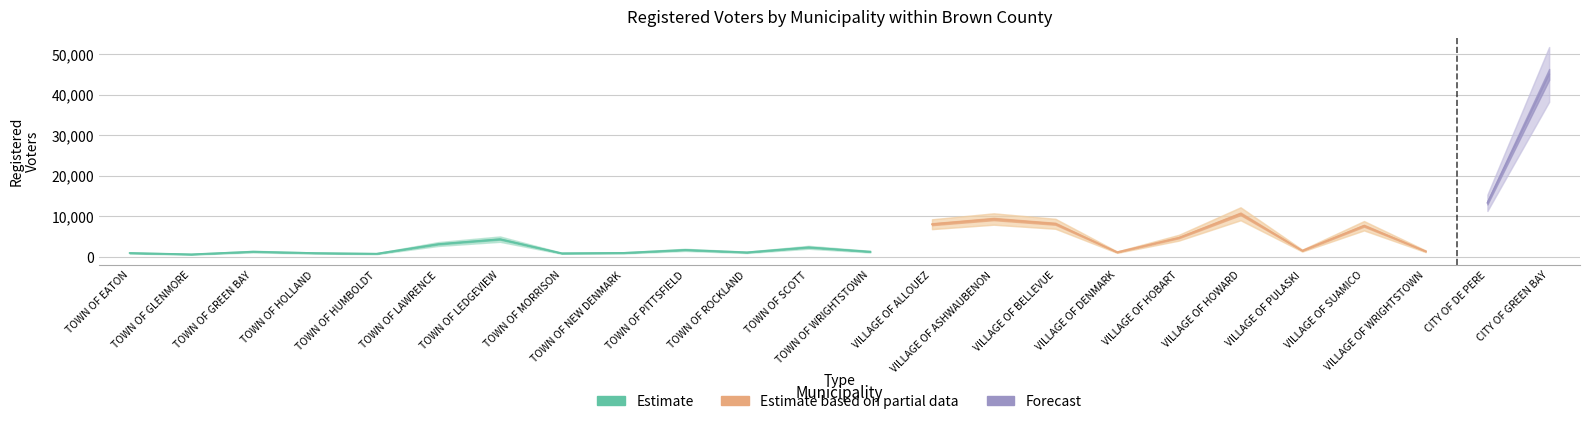

True or false: the data has more than 1 interior local peaks.

True